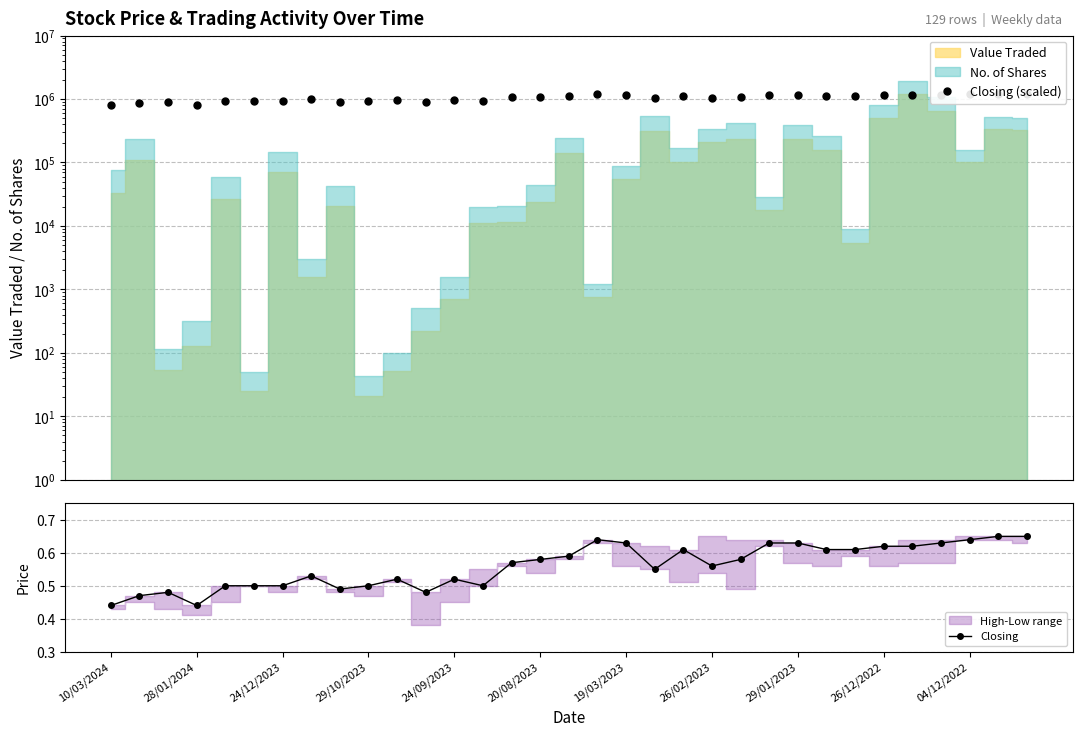

True or false: Closing (scaled) and Closing intersect in this chart.

False